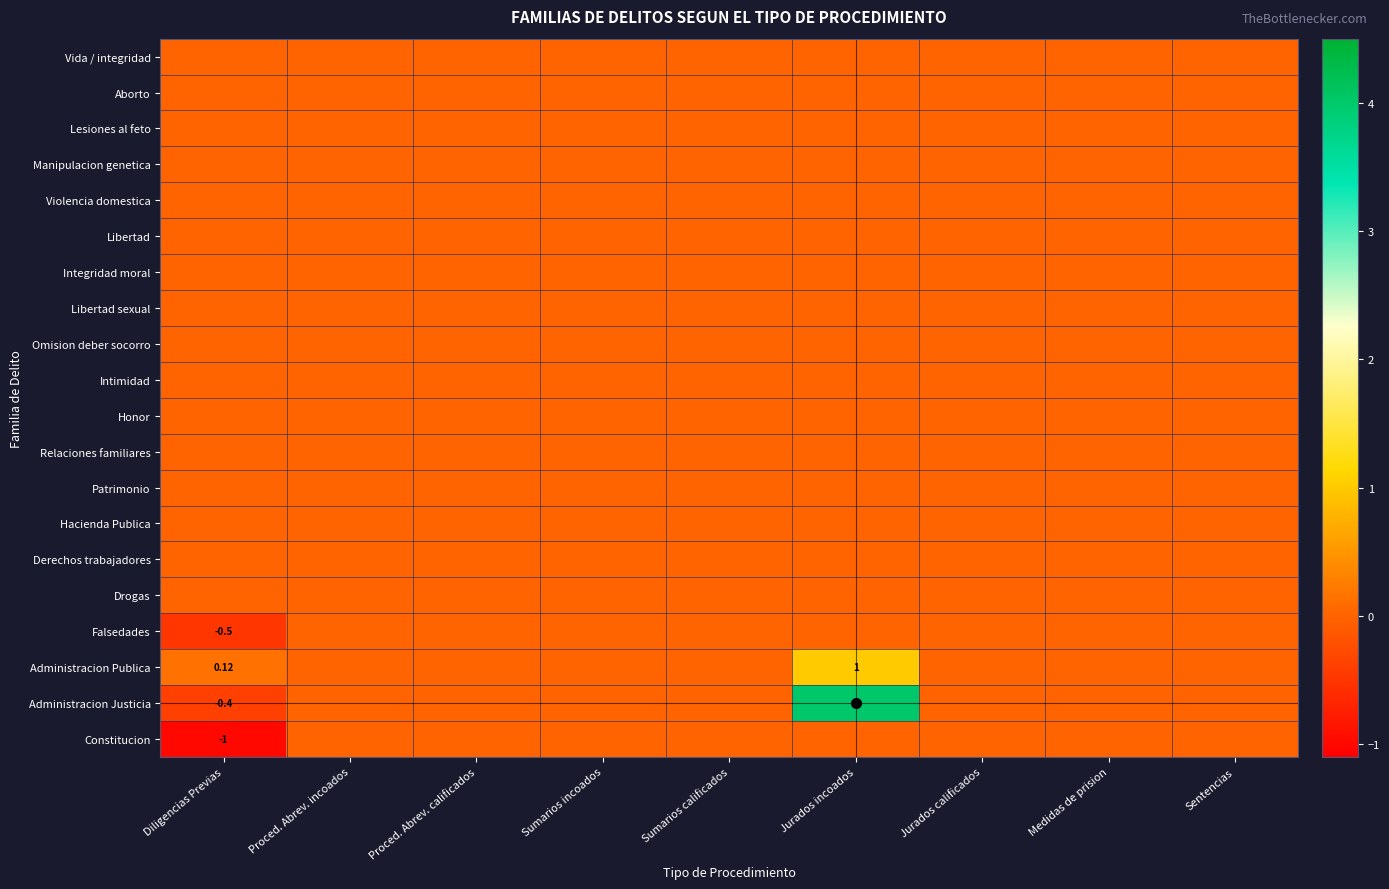

At Sumarios incoados, list the series in order from smallest to largest.

Vida / integridad, Aborto, Lesiones al feto, Manipulacion genetica, Violencia domestica, Libertad, Integridad moral, Libertad sexual, Omision deber socorro, Intimidad, Honor, Relaciones familiares, Patrimonio, Hacienda Publica, Derechos trabajadores, Drogas, Falsedades, Administracion Publica, Administracion Justicia, Constitucion